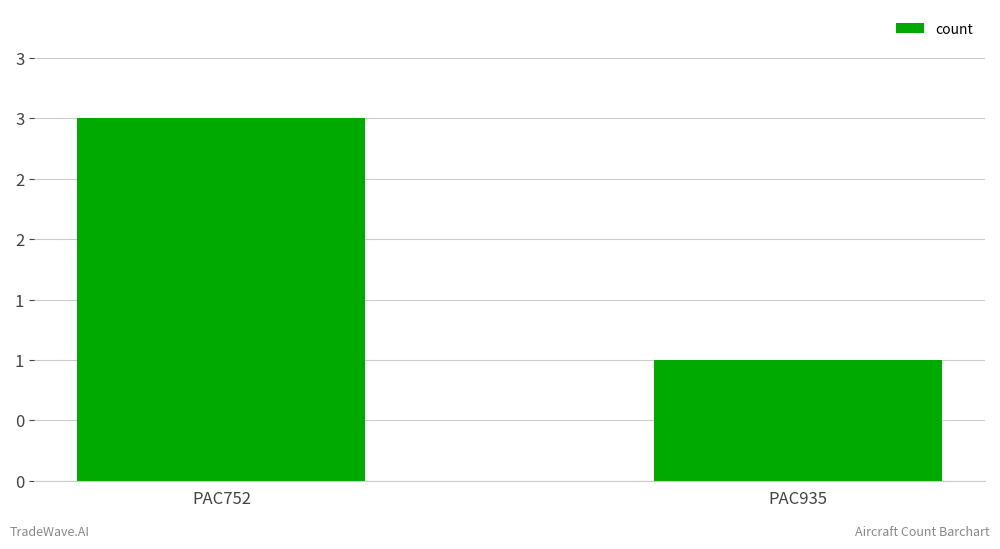

The value at PAC935 is 1. True or false?

False